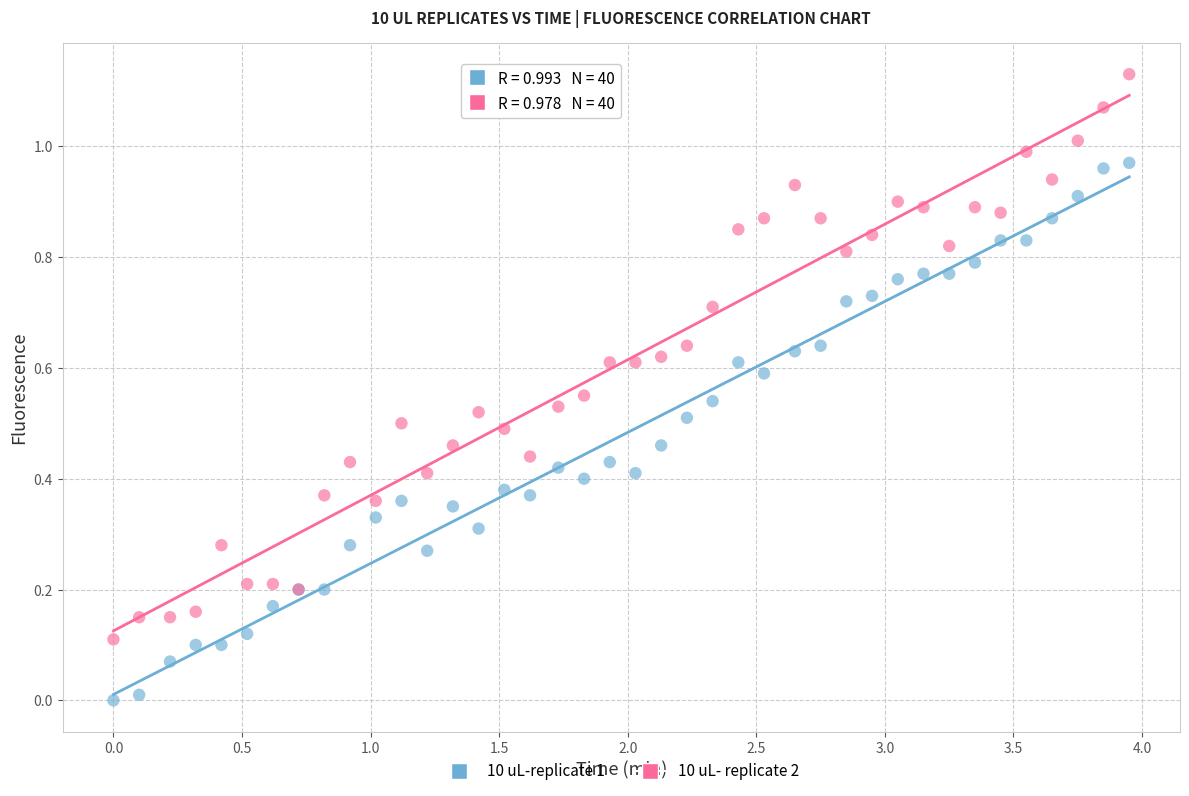

Which series contains the highest Y value?

10 uL- replicate 2